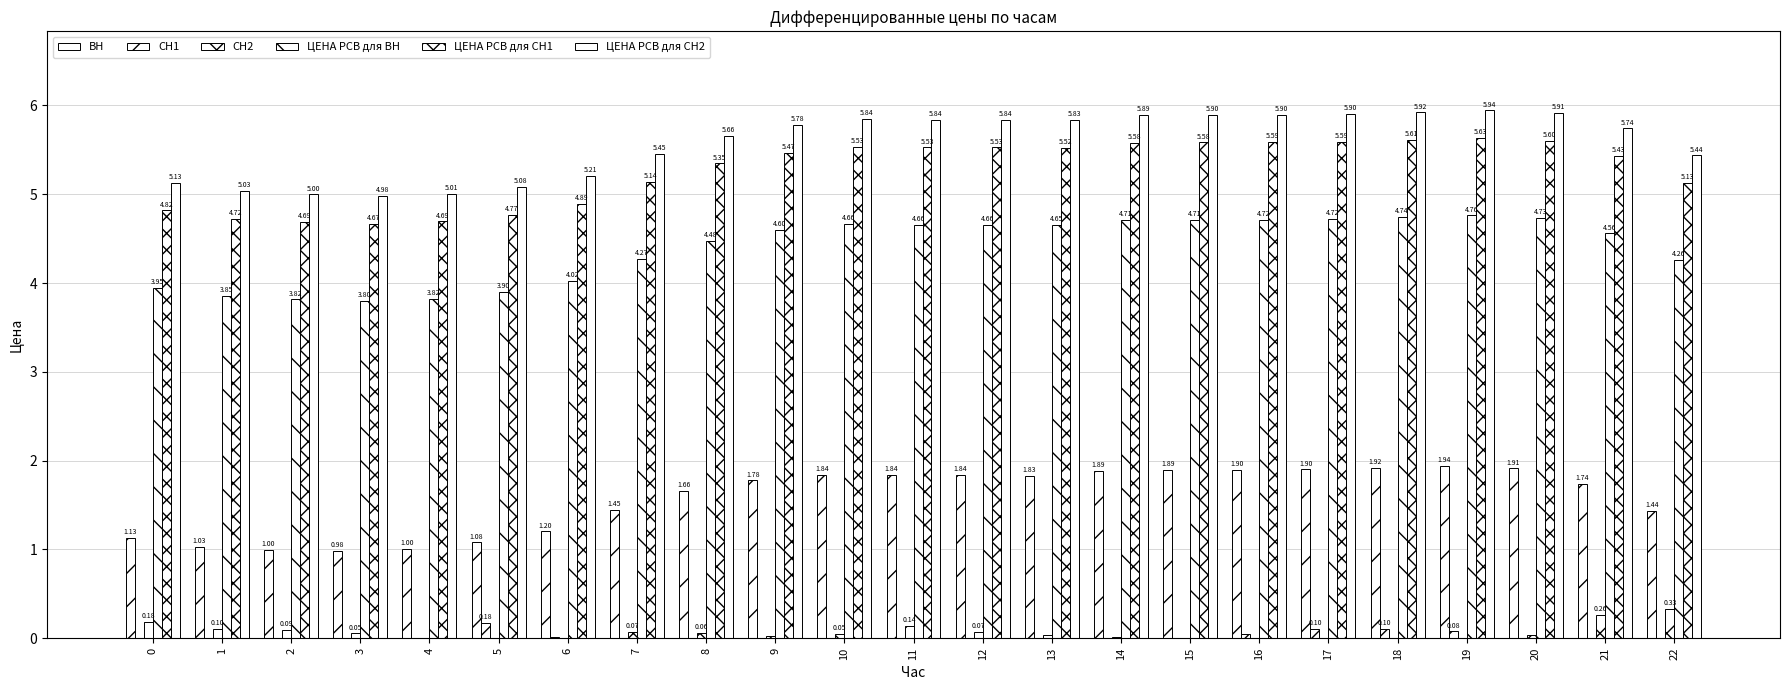

Reading right to left, extract all data points from this chart.

ВН: 1.4	1.7	1.9	1.9	1.9	1.9	1.9	1.9	1.9	1.8	1.8	1.8	1.8	1.8	1.7	1.4	1.2	1.1	1.0	1.0	1.0	1.0	1.1
СН1: 0.0	0.0	0.0	0.1	0.1	0.1	0.0	0.0	0.0	0.0	0.0	0.0	0.0	0.0	0.0	0.0	0.0	0.2	0.0	0.0	0.0	0.0	0.0
СН2: 0.3	0.3	0.0	0.0	0.0	0.0	0.0	0.0	0.0	0.0	0.1	0.1	0.1	0.0	0.1	0.1	0.0	0.0	0.0	0.1	0.1	0.1	0.2
ЦЕНА РСВ для ВН: 4.3	4.6	4.7	4.8	4.7	4.7	4.7	4.7	4.7	4.7	4.7	4.7	4.7	4.6	4.5	4.3	4.0	3.9	3.8	3.8	3.8	3.9	3.9
ЦЕНА РСВ для СН1: 5.1	5.4	5.6	5.6	5.6	5.6	5.6	5.6	5.6	5.5	5.5	5.5	5.5	5.5	5.3	5.1	4.9	4.8	4.7	4.7	4.7	4.7	4.8
ЦЕНА РСВ для СН2: 5.4	5.7	5.9	5.9	5.9	5.9	5.9	5.9	5.9	5.8	5.8	5.8	5.8	5.8	5.7	5.5	5.2	5.1	5.0	5.0	5.0	5.0	5.1